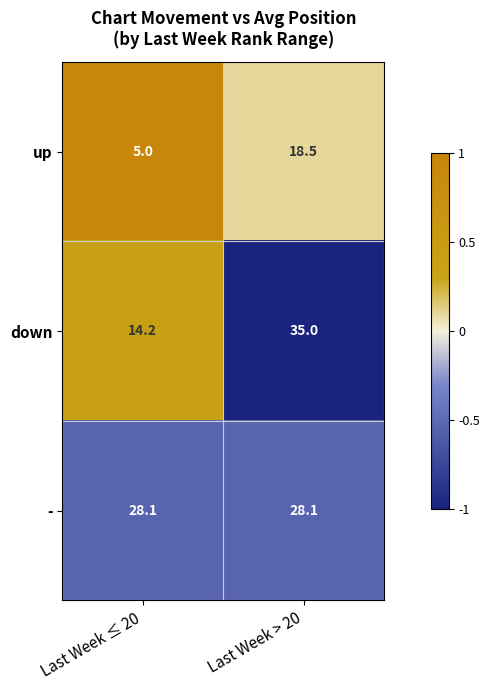

Reading right to left, what are all the values shown in this chart?

up: Last Week > 20=18.5	Last Week ≤ 20=5.0
down: Last Week > 20=35.0	Last Week ≤ 20=14.2
-: Last Week > 20=28.1	Last Week ≤ 20=28.1